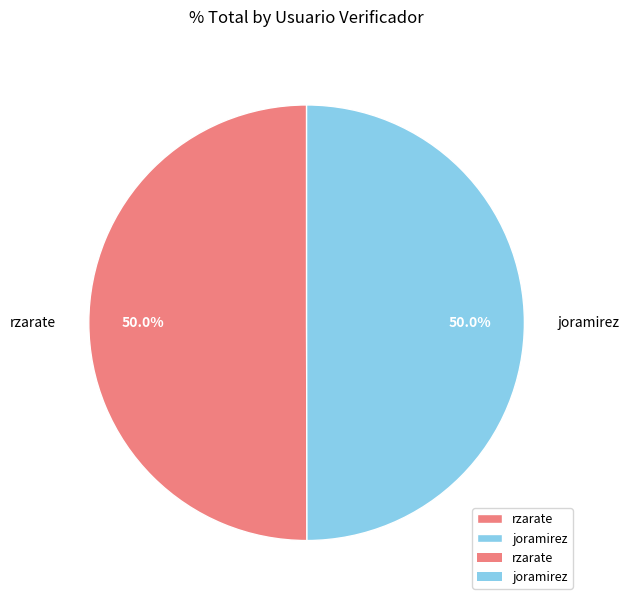

Count the number of slices in the pie.

2